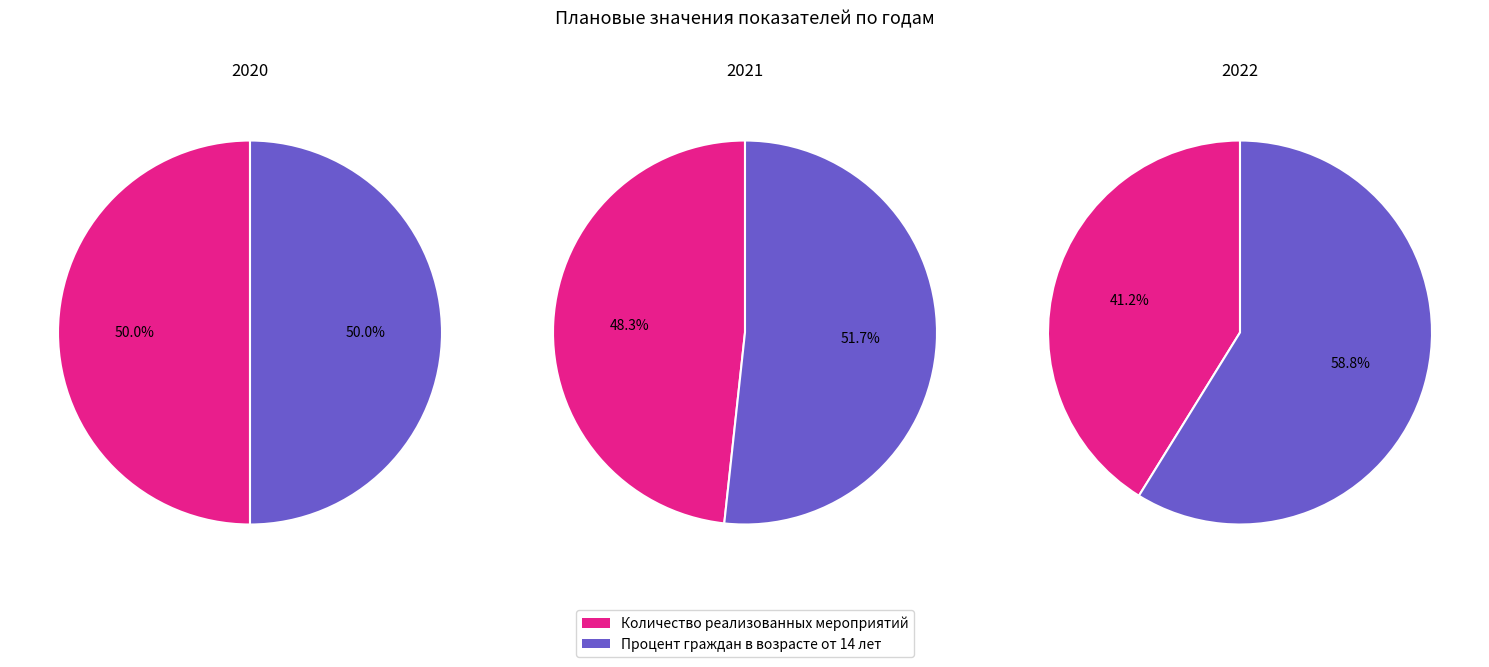

What is the spread (max minus min) of values at Процент граждан в возрасте от 14 лет?

8